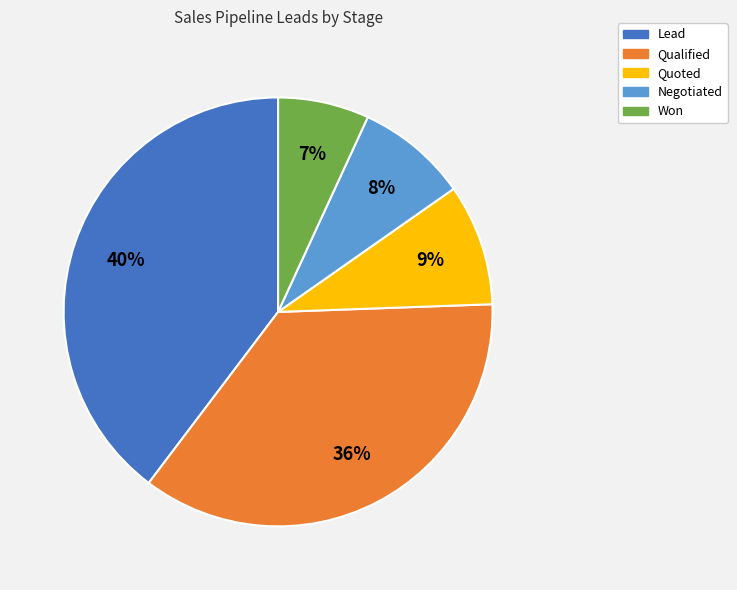

Does Quoted account for over 50% of the chart?

No